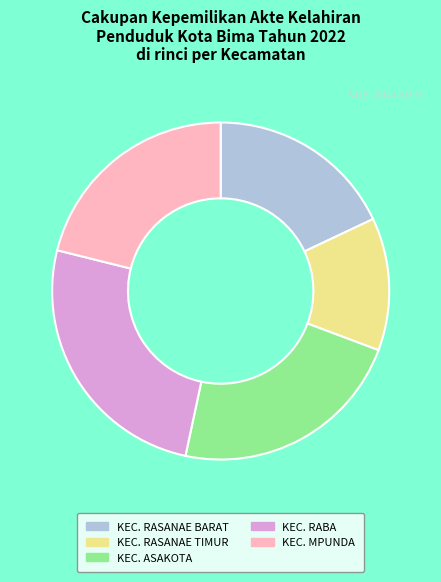

Which category has the smallest portion of the pie?

KEC. RASANAE TIMUR